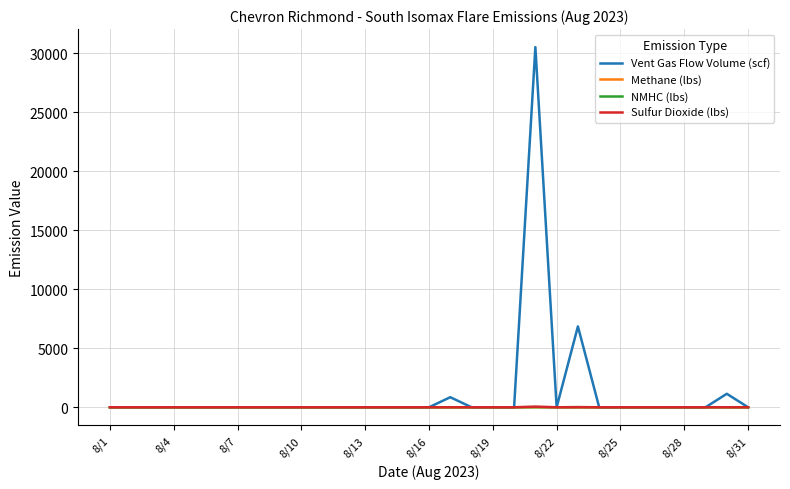

Which series has the widest spread of values?

Vent Gas Flow Volume (scf)